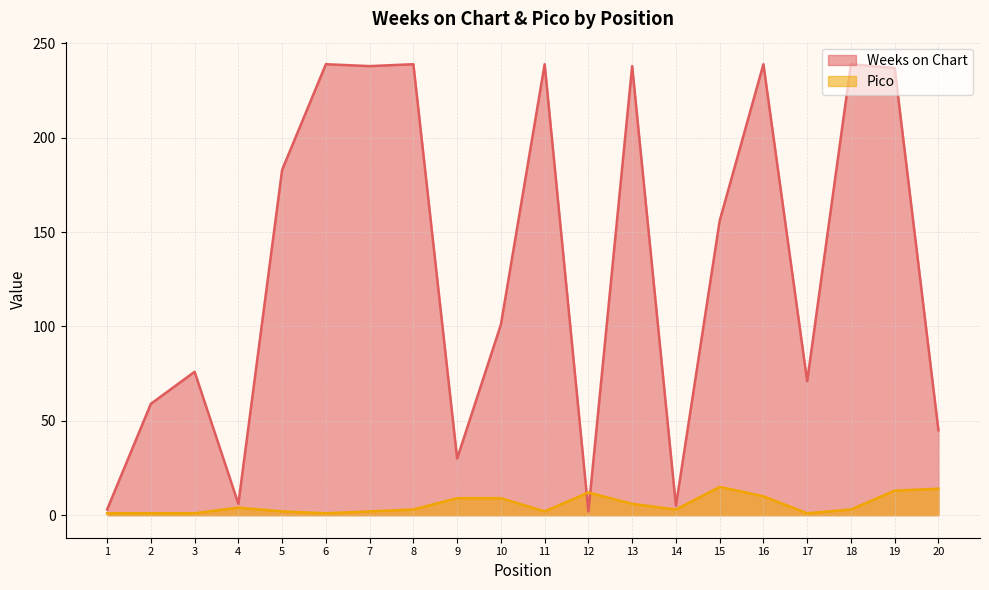

How many interior local peaks does the Weeks on Chart series have?

7